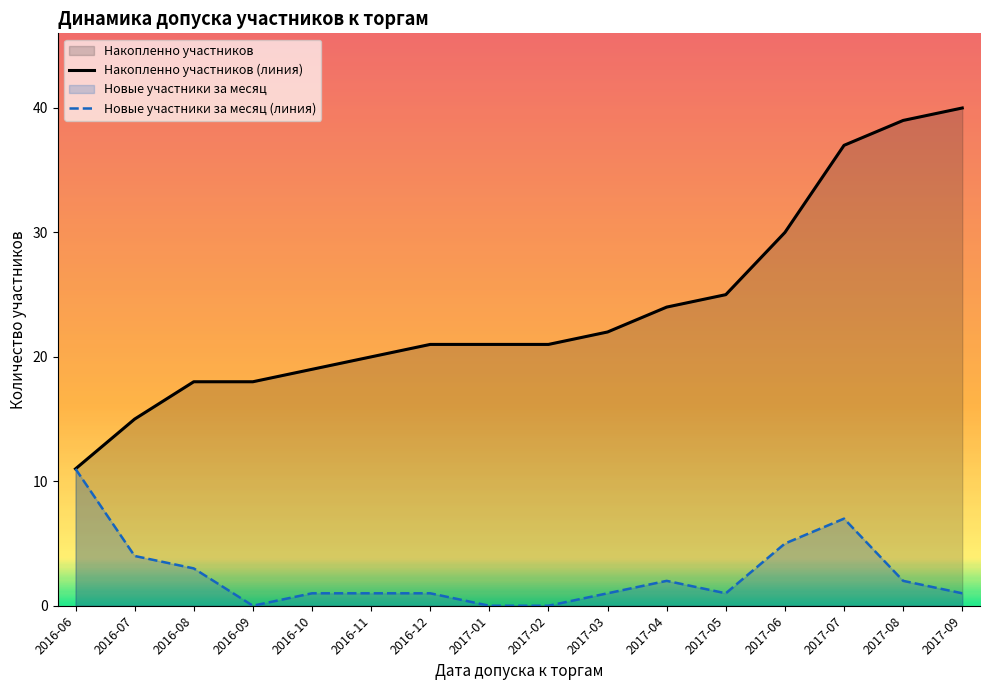

True or false: Новые участники за месяц (линия) and Накопленно участников (линия) intersect in this chart.

False